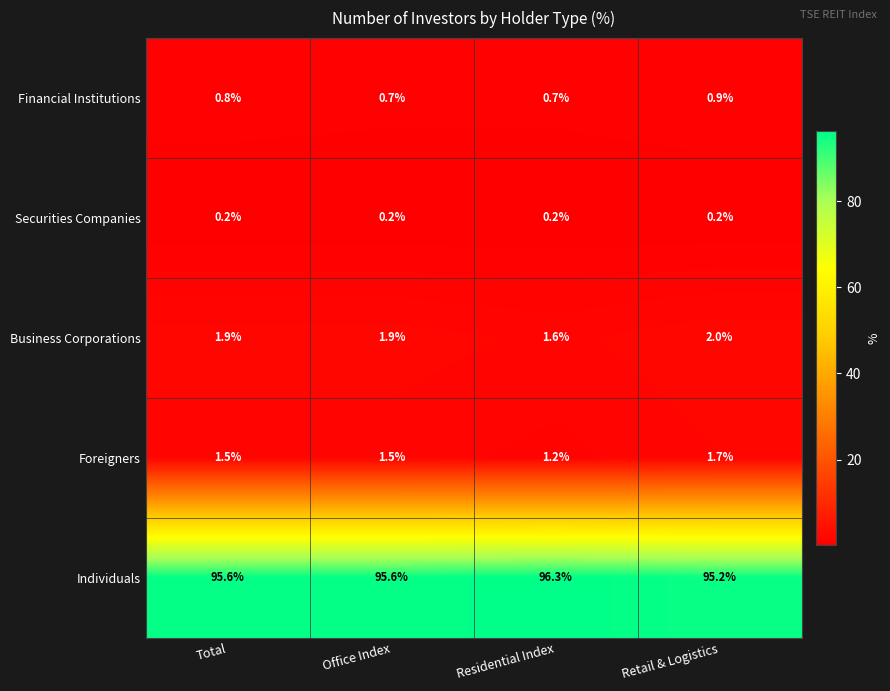

Reading right to left, what are all the values shown in this chart?

Financial Institutions: Retail & Logistics=0.9	Residential Index=0.7	Office Index=0.7	Total=0.8
Securities Companies: Retail & Logistics=0.2	Residential Index=0.2	Office Index=0.2	Total=0.2
Business Corporations: Retail & Logistics=2.0	Residential Index=1.6	Office Index=1.9	Total=1.9
Foreigners: Retail & Logistics=1.7	Residential Index=1.2	Office Index=1.5	Total=1.5
Individuals: Retail & Logistics=95.2	Residential Index=96.3	Office Index=95.6	Total=95.6